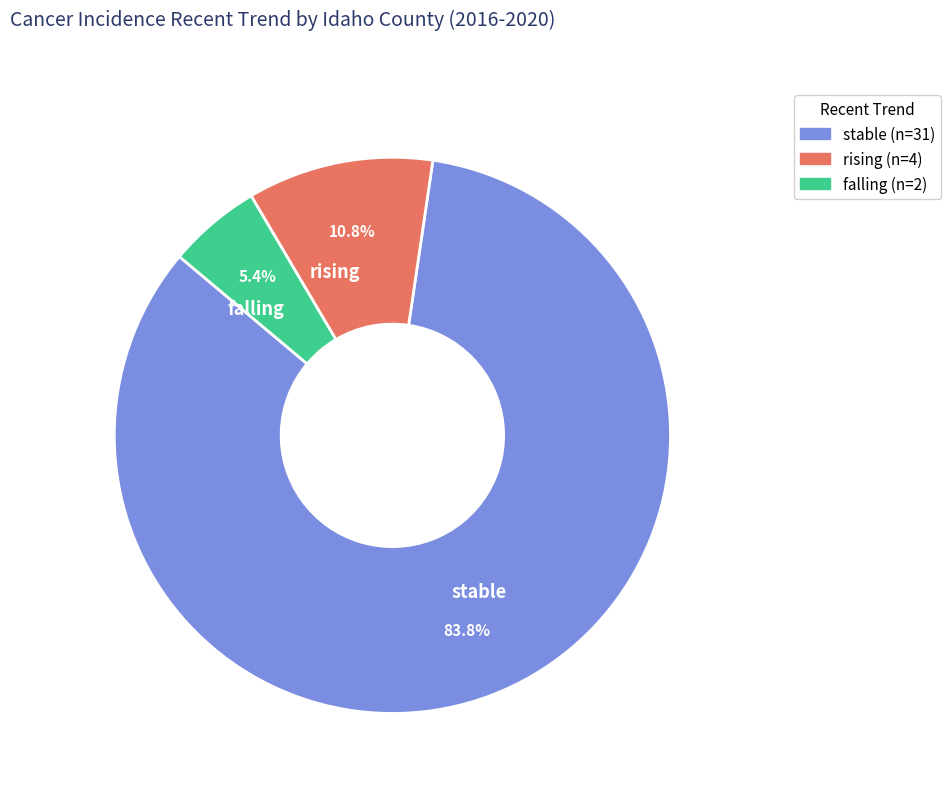

Which category has the smallest portion of the pie?

falling